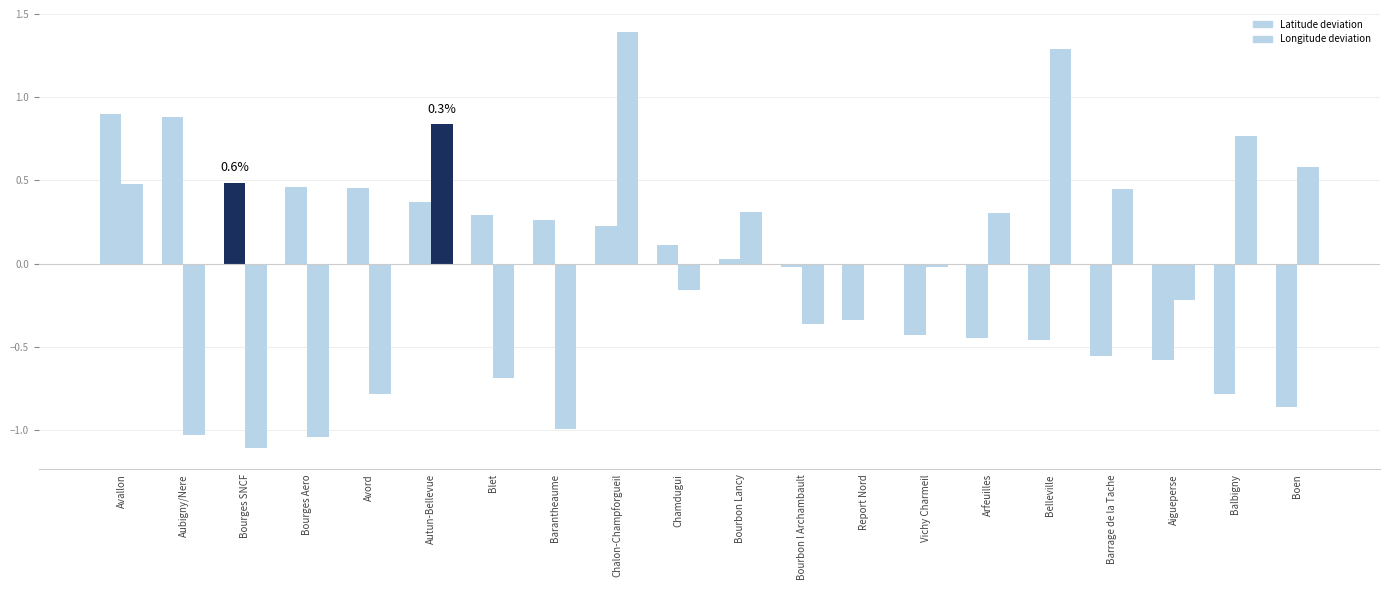

What is the difference between the highest and lowest values at Bourges Aero?

1.5